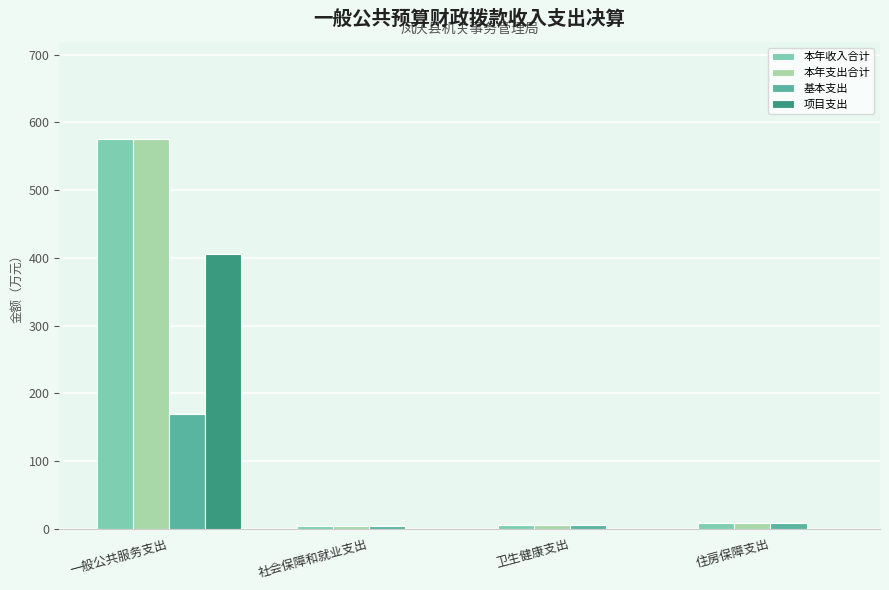

At which category is the sum across all series the highest?

一般公共服务支出